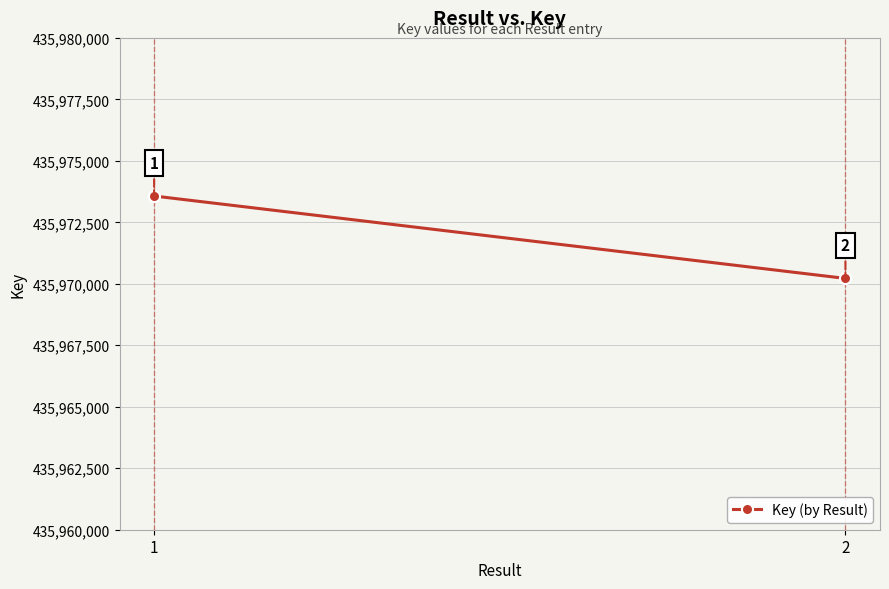

Reading left to right, list all the values displayed in this chart.

1=435973570	2=435970219